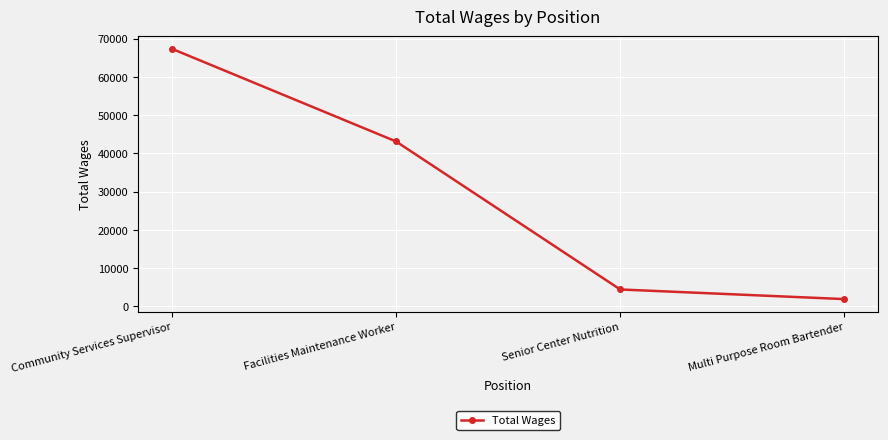

Which has a higher value, Senior Center Nutrition or Facilities Maintenance Worker?

Facilities Maintenance Worker